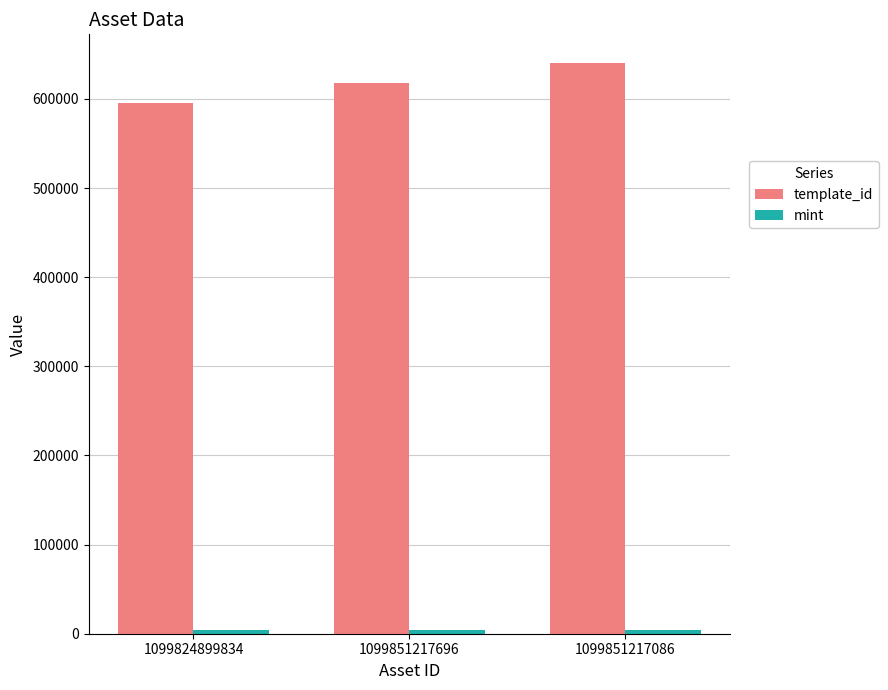

Which category has the highest value across all series?

1099851217086